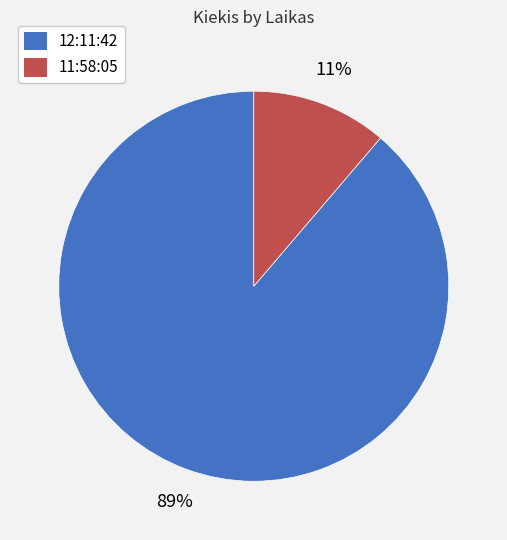

Do 11:58:05 and 12:11:42 together represent more than half of the pie?

Yes